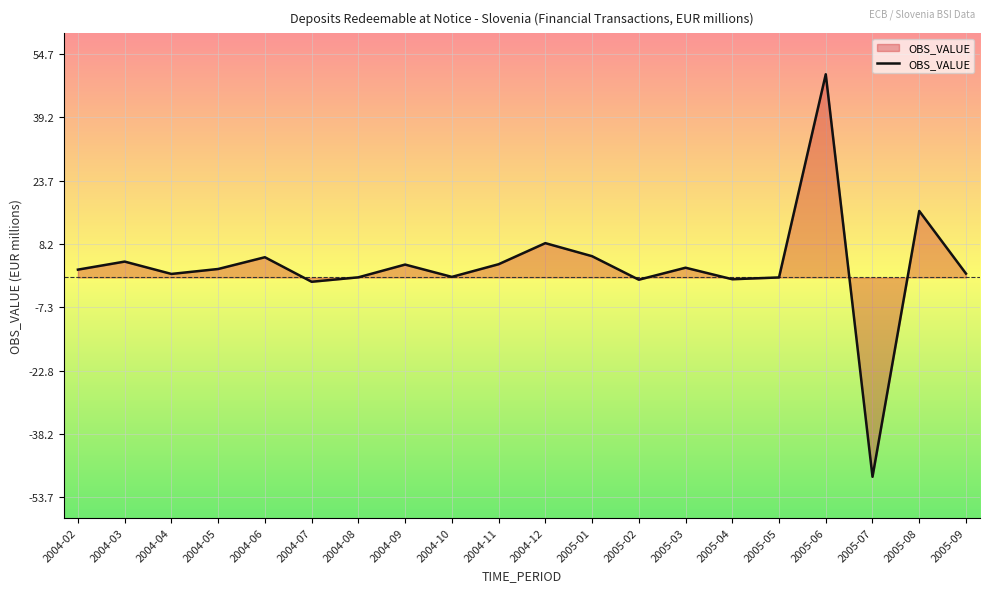

What is the difference between the values at 2004-12 and 2004-09?

5.2